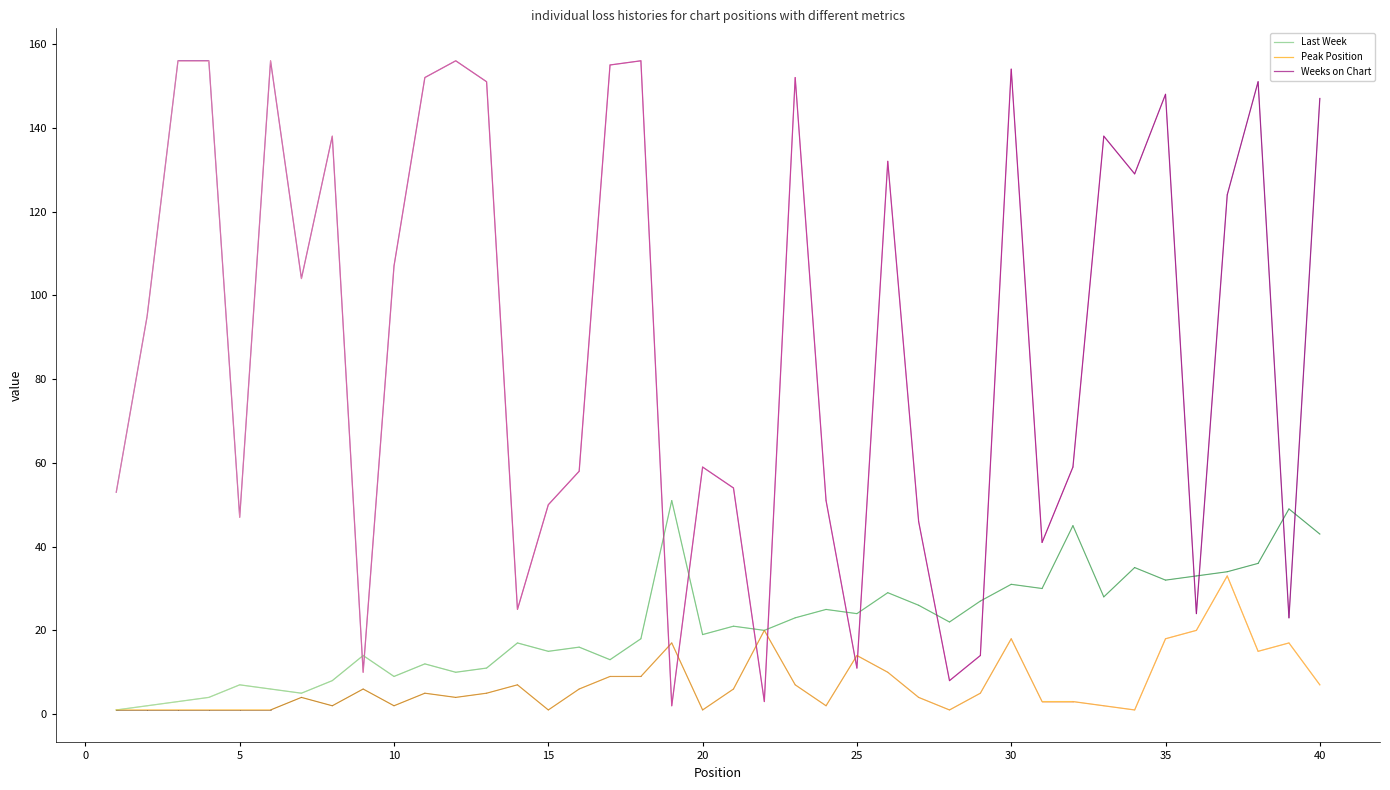

What are all the series names shown in the legend?

Last Week, Peak Position, Weeks on Chart